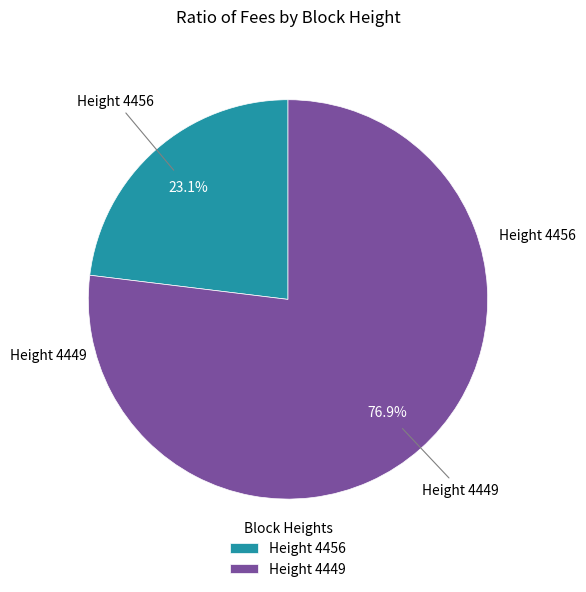

Is Height 4456 the majority of the pie?

No